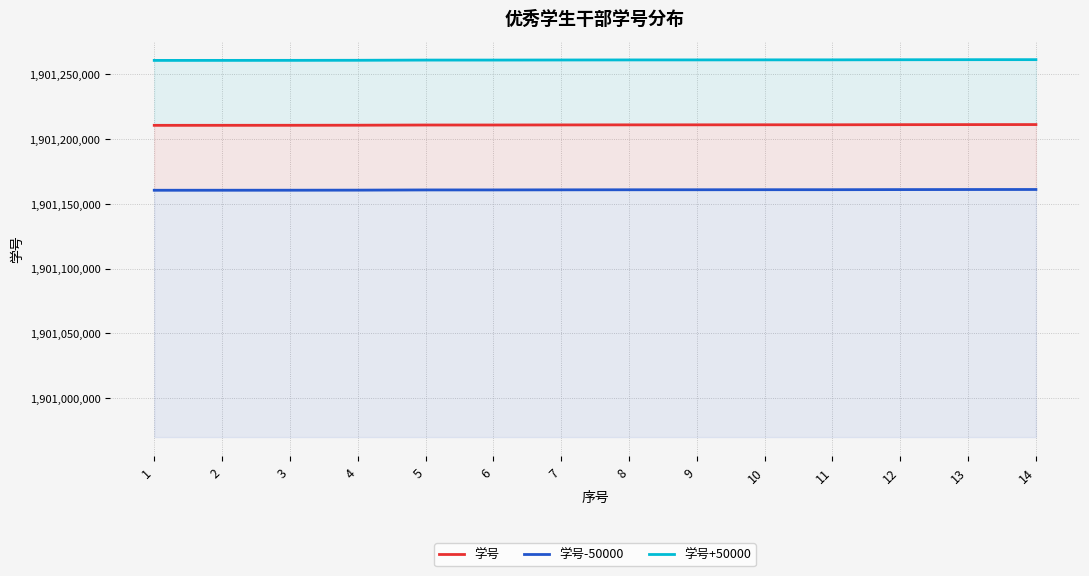

What is the sum of the 学号+50000 values at 10 and 7?

3802521361